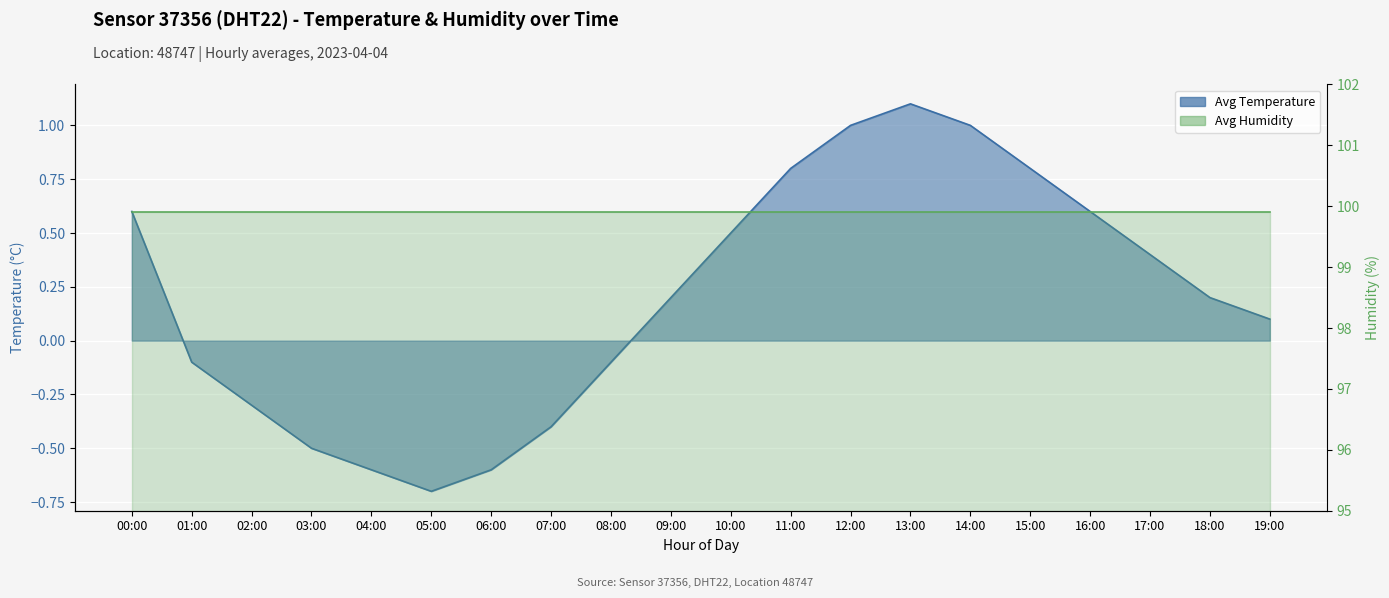

At which label does the data first exceed 0?

00:00